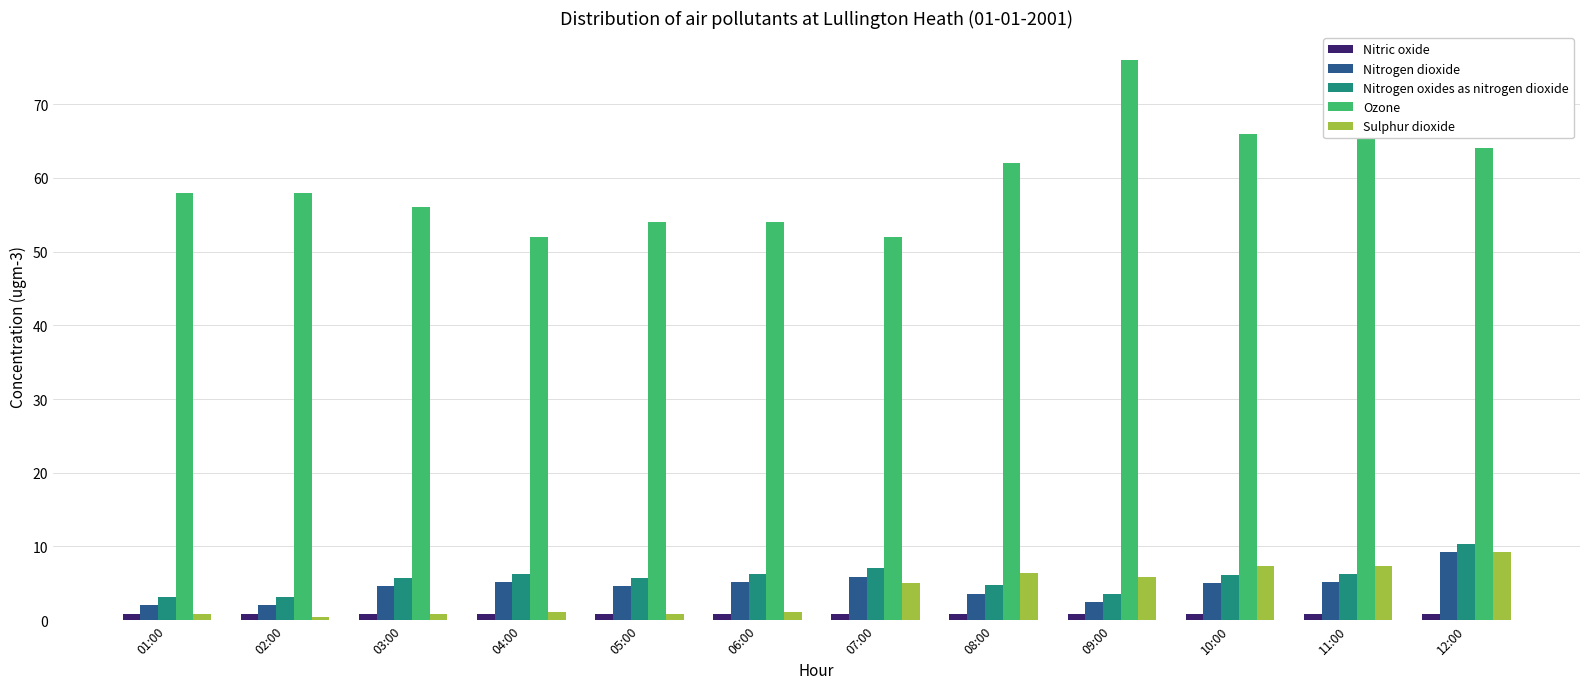

Which series has the largest total across all categories?

Ozone